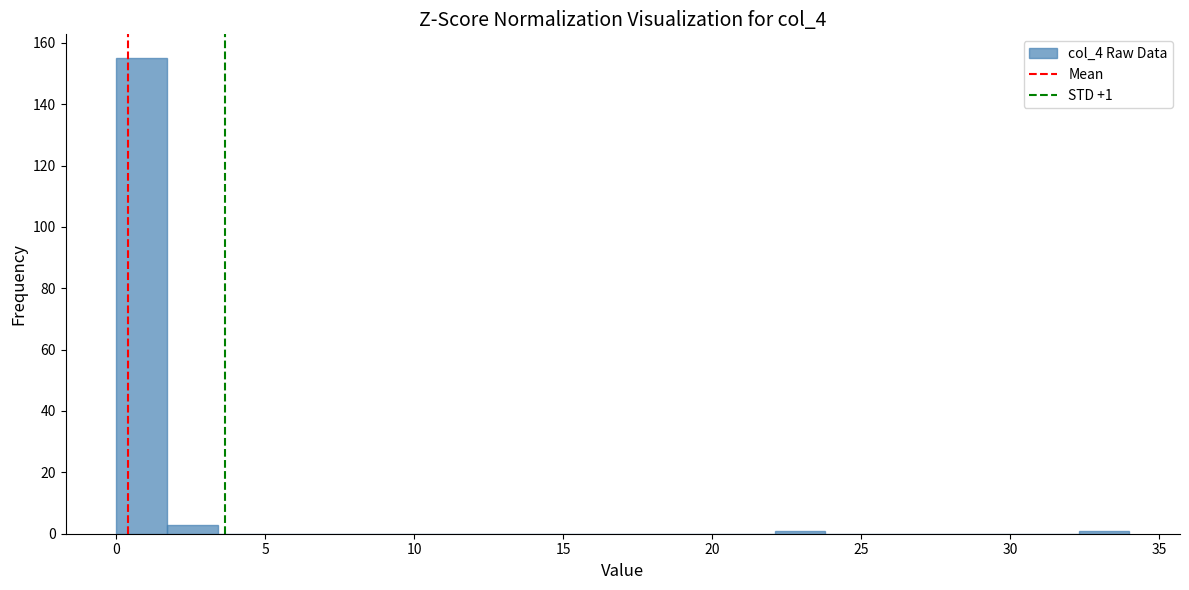

Around what value on the x-axis is the tallest bar? Give the approximate position of its centre, as read against the axis.

1.0